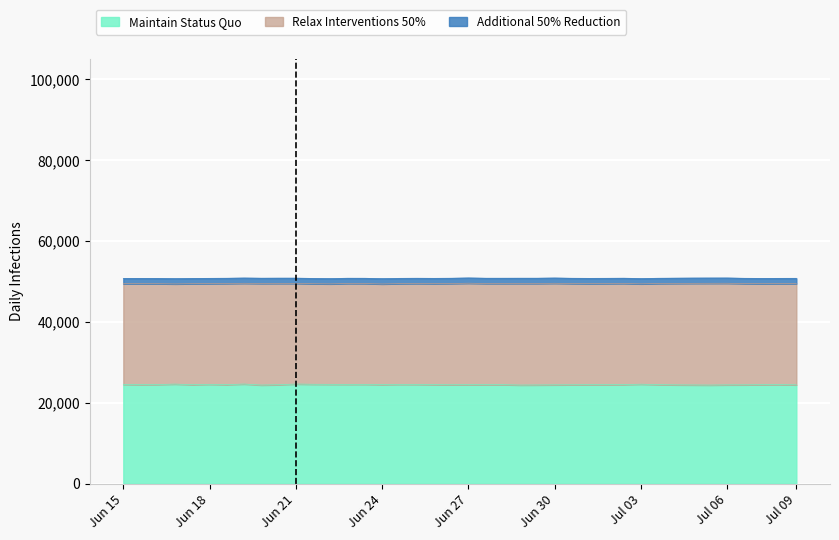

How many lines are shown in the chart?

3